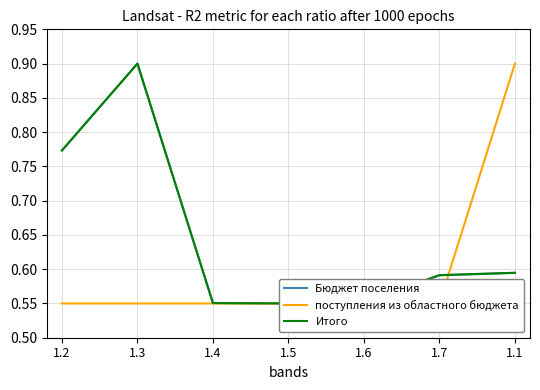

Count the Итого values in the range 0 to 1.

7